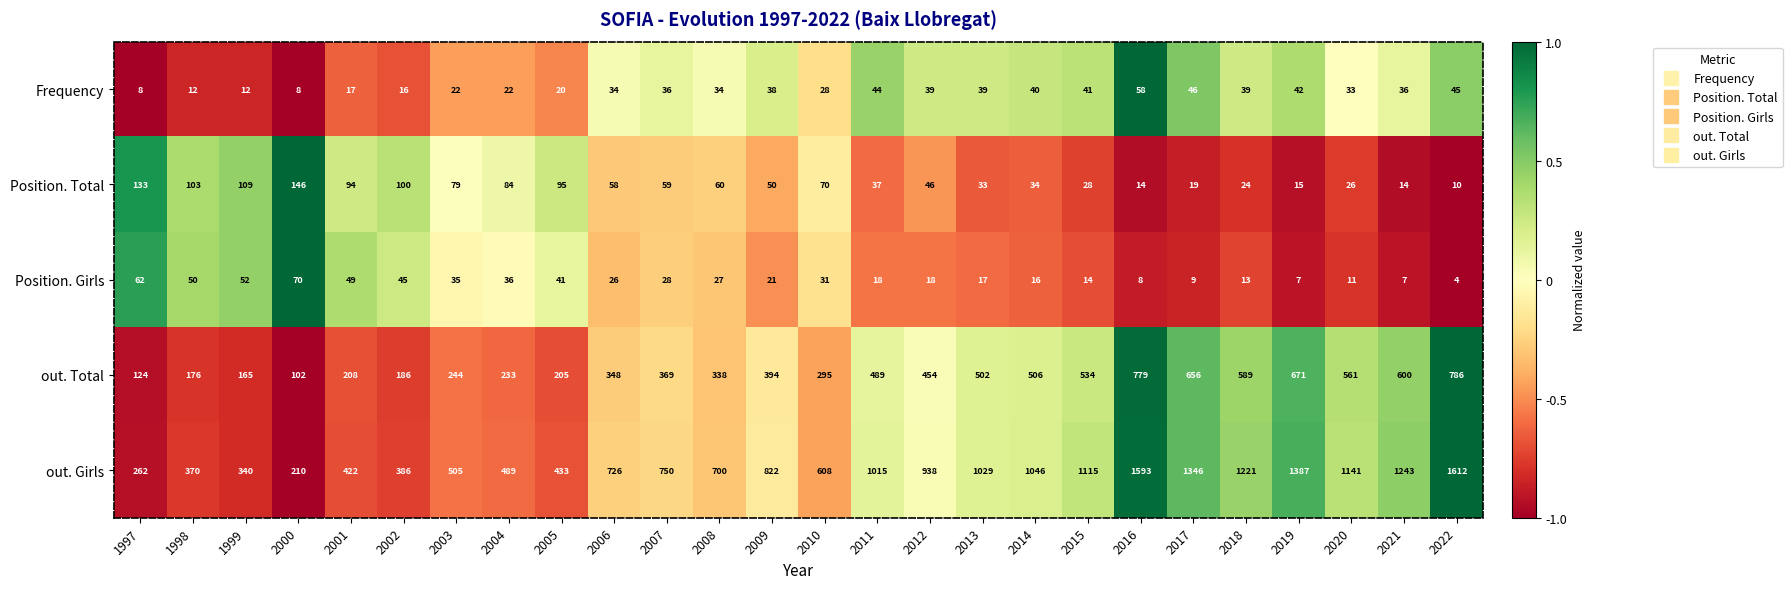

At which category is the sum across all series the highest?

2022